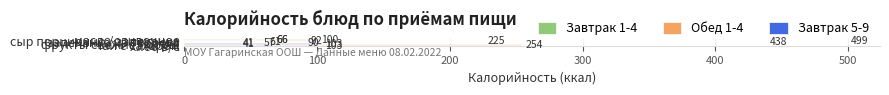

At which category is the sum across all series the highest?

сыр порционно / запеканка